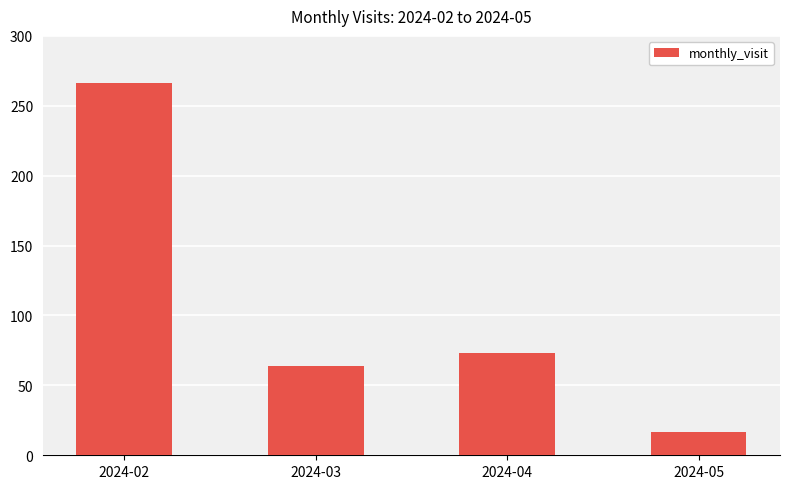

List the labels in order of value, largest first.

2024-02, 2024-04, 2024-03, 2024-05